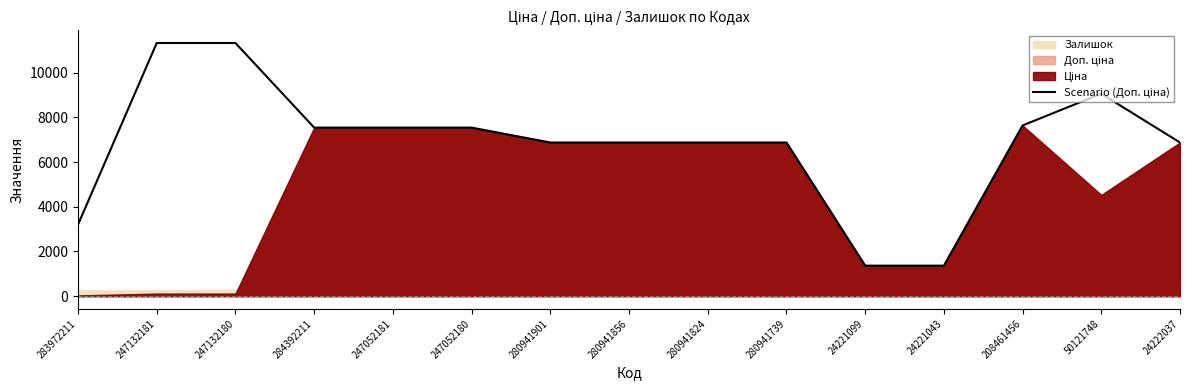

Between 24222037 and 247132181, which is larger?

247132181